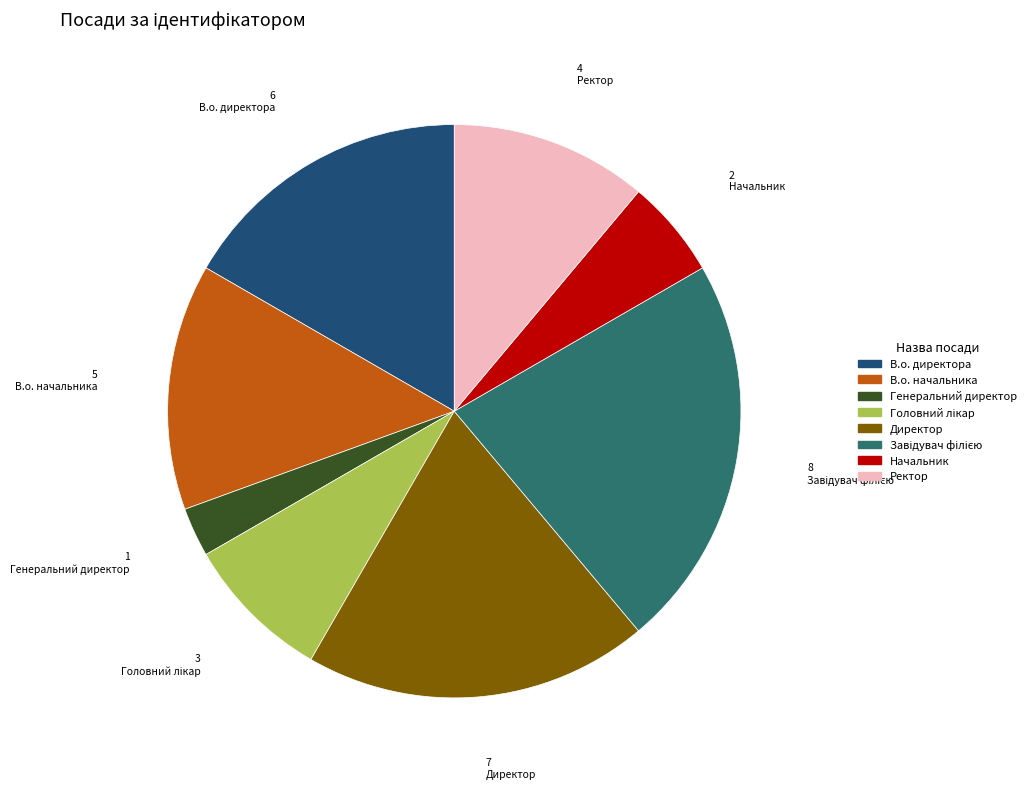

The В.о. директора slice represents 17% of the pie. True or false?

True